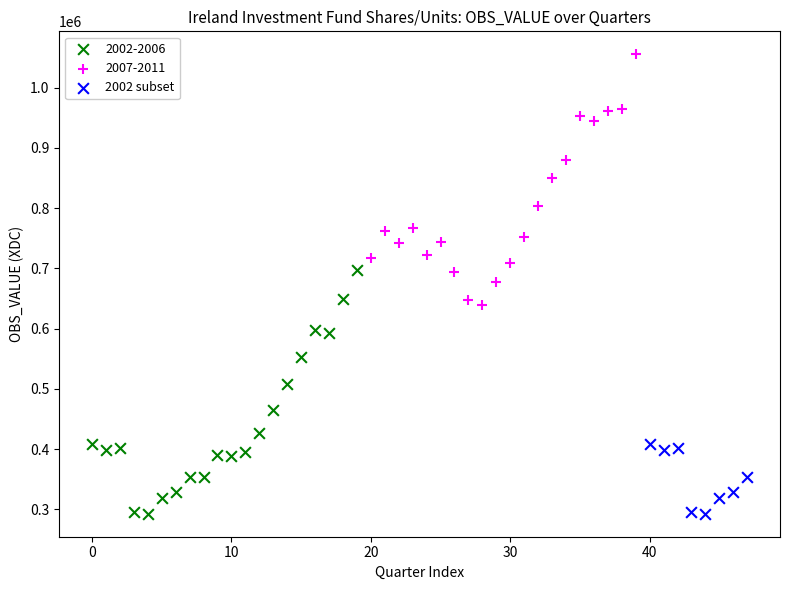

Which series has the widest spread of Y values?

2007-2011